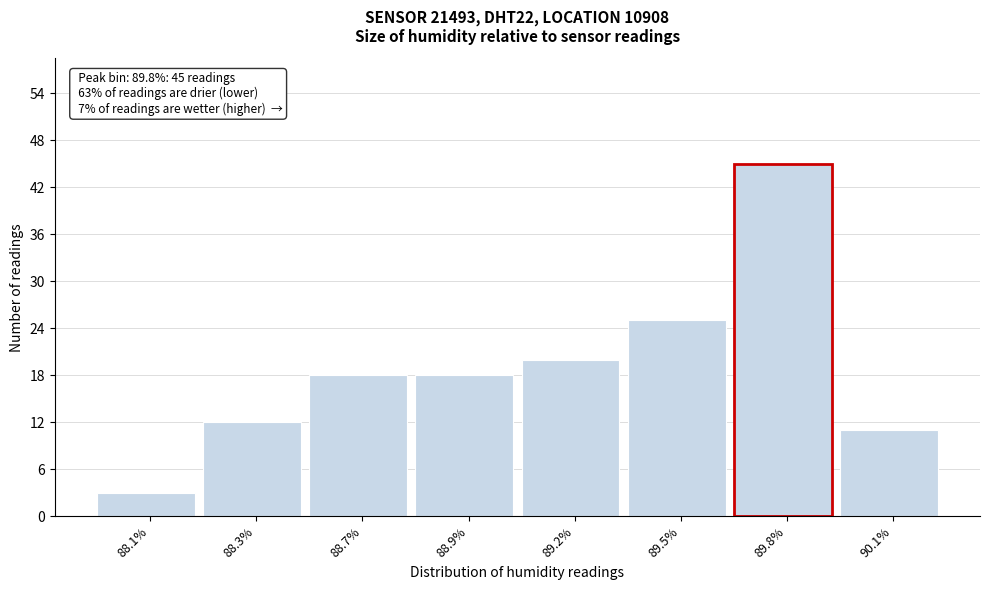

Reading right to left, transcribe all the data shown in this chart.

11	45	25	20	18	18	12	3